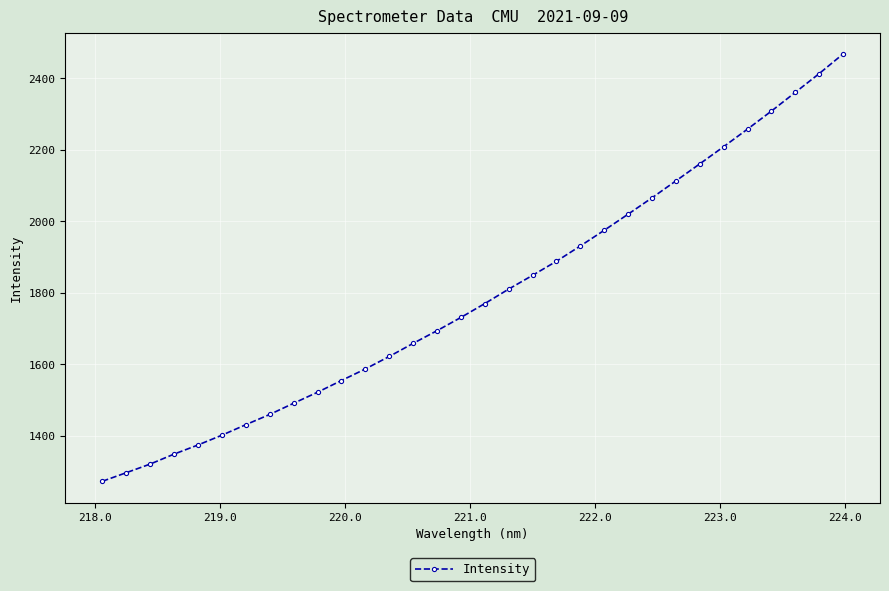

True or false: the data has more than 0 interior local peaks.

False